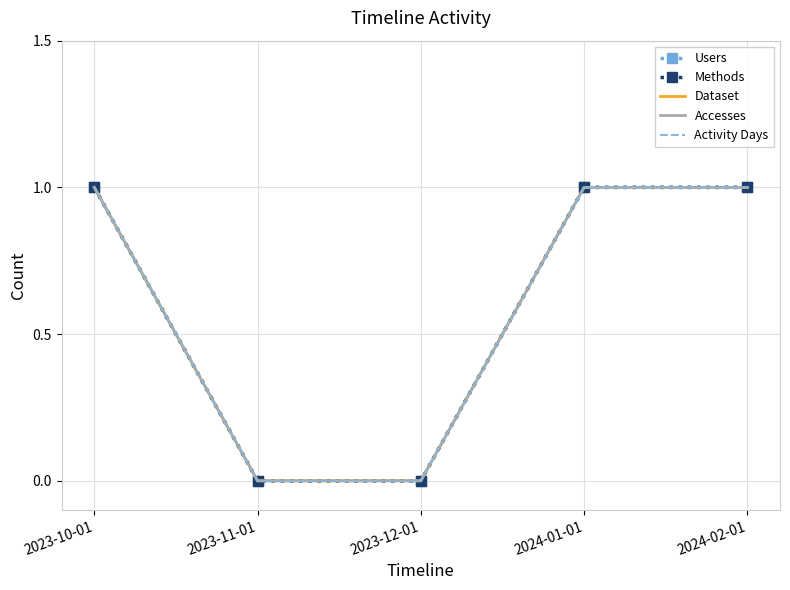

Reading right to left, list all the values displayed in this chart.

Users: 2024-02-01=1	2024-01-01=1	2023-12-01=0	2023-11-01=0	2023-10-01=1
Methods: 2024-02-01=1	2024-01-01=1	2023-12-01=0	2023-11-01=0	2023-10-01=1
Dataset: 2024-02-01=1	2024-01-01=1	2023-12-01=0	2023-11-01=0	2023-10-01=1
Accesses: 2024-02-01=1	2024-01-01=1	2023-12-01=0	2023-11-01=0	2023-10-01=1
Activity Days: 2024-02-01=1	2024-01-01=1	2023-12-01=0	2023-11-01=0	2023-10-01=1